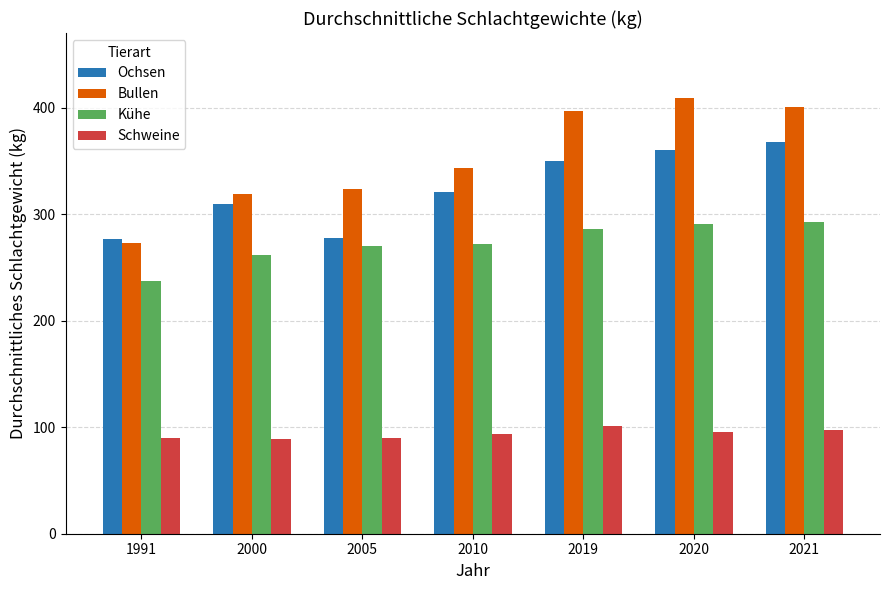

Rank the series by their maximum value, from lowest to highest.

Schweine, Kühe, Ochsen, Bullen